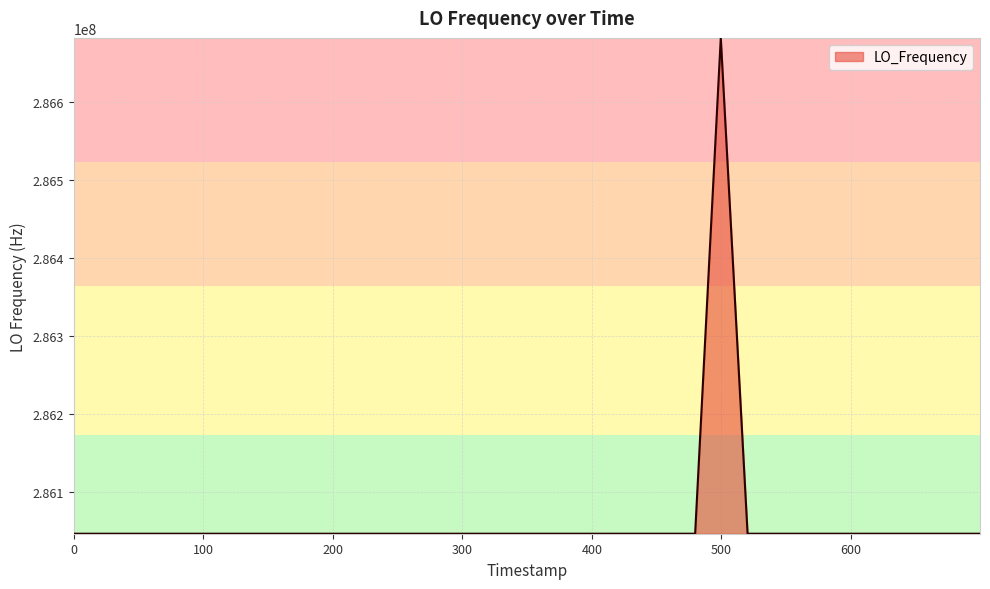

What is the greatest value displayed?

286682709.2